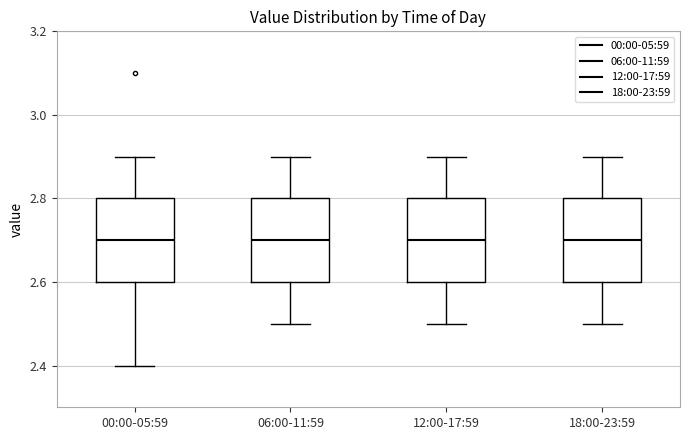

Where does the upper whisker of the box for 18:00-23:59 end on the y-axis? The values are not printed on the chart, so give them approximately, as read against the axis.

2.9